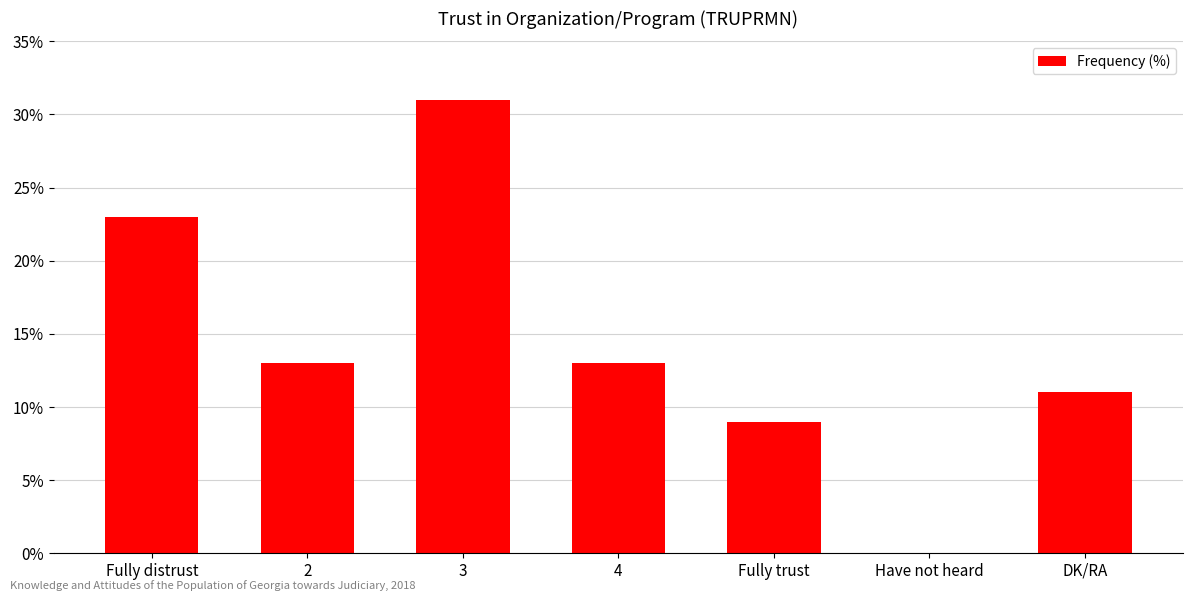

How many distinct data groups are displayed?

1